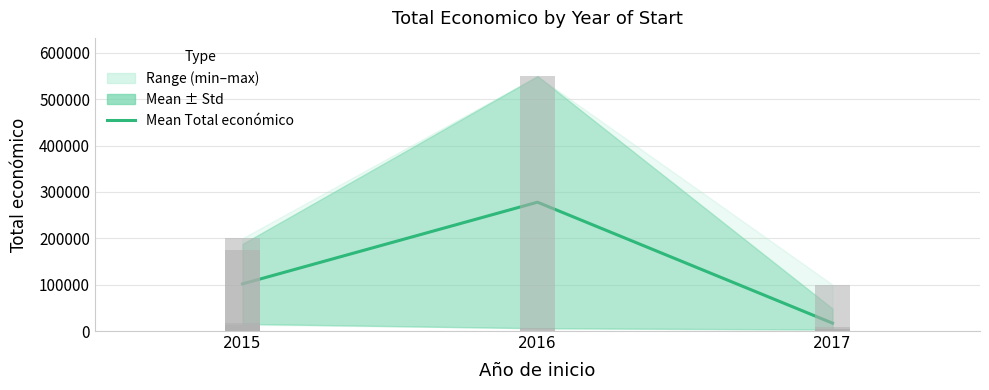

List the labels in order of value, smallest first.

2017, 2015, 2016